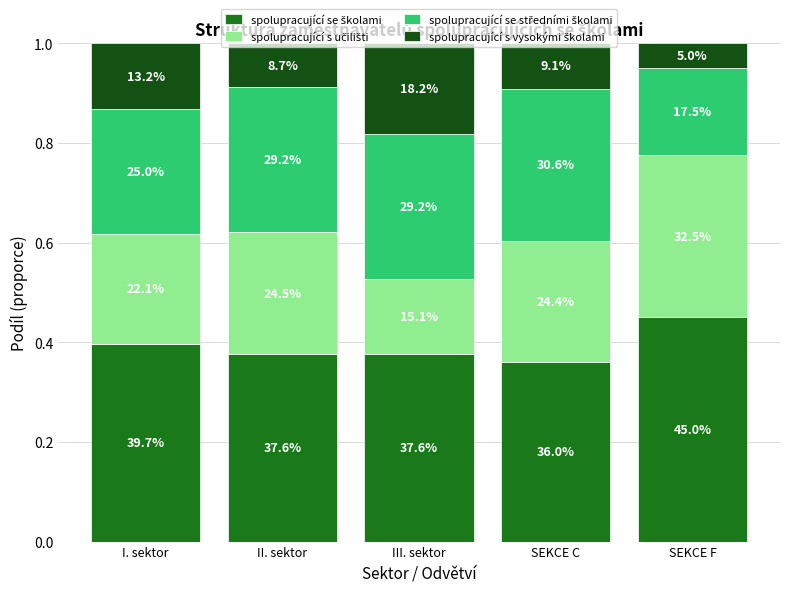

What is the label of the 5th bar from the right?

I. sektor